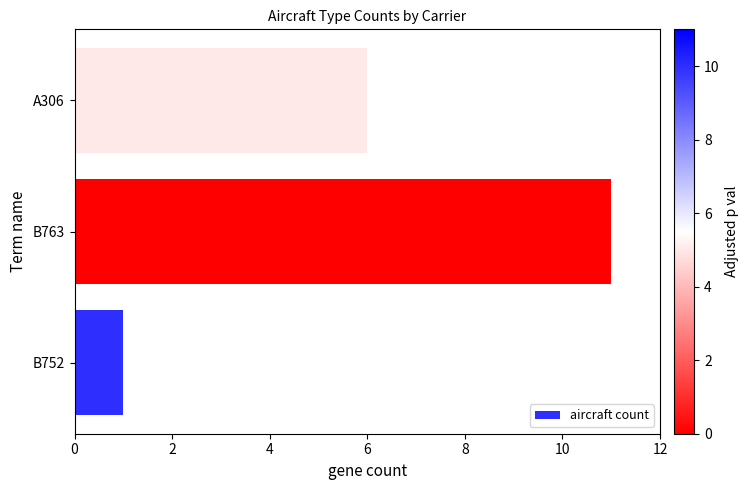

What is the difference between the maximum and second lowest values?

5